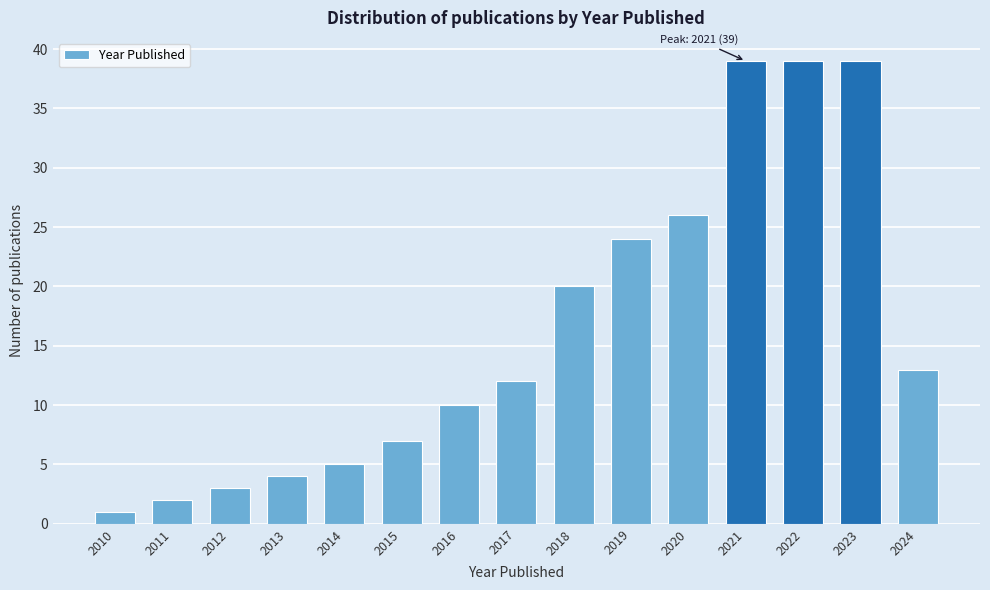

Reading left to right, transcribe all the data shown in this chart.

1	2	3	4	5	7	10	12	20	24	26	39	39	39	13